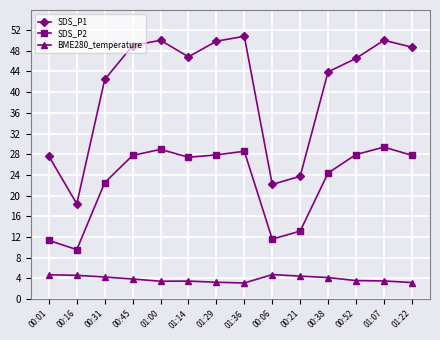

List the series in order of their peak value, highest first.

SDS_P1, SDS_P2, BME280_temperature